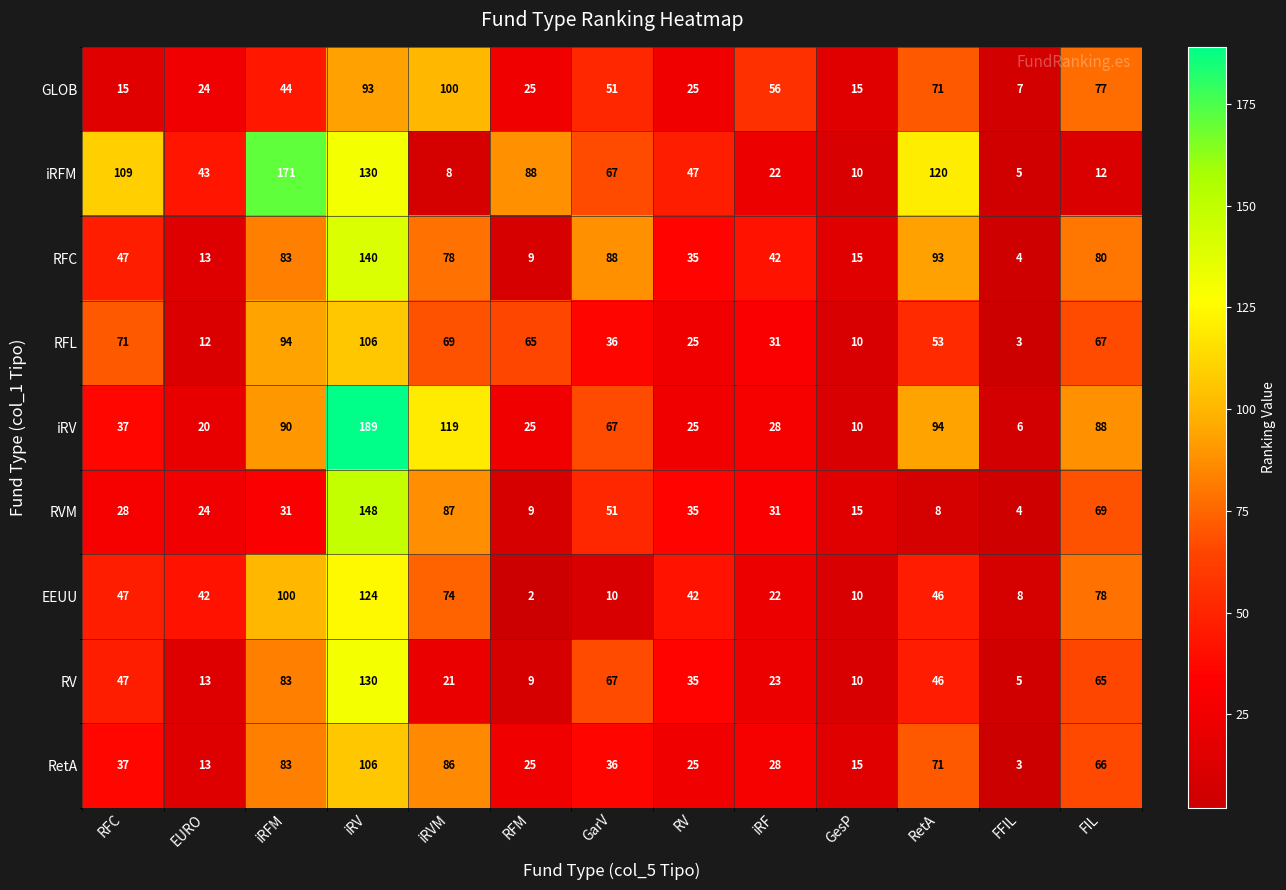

Which series has the widest spread of values?

iRV